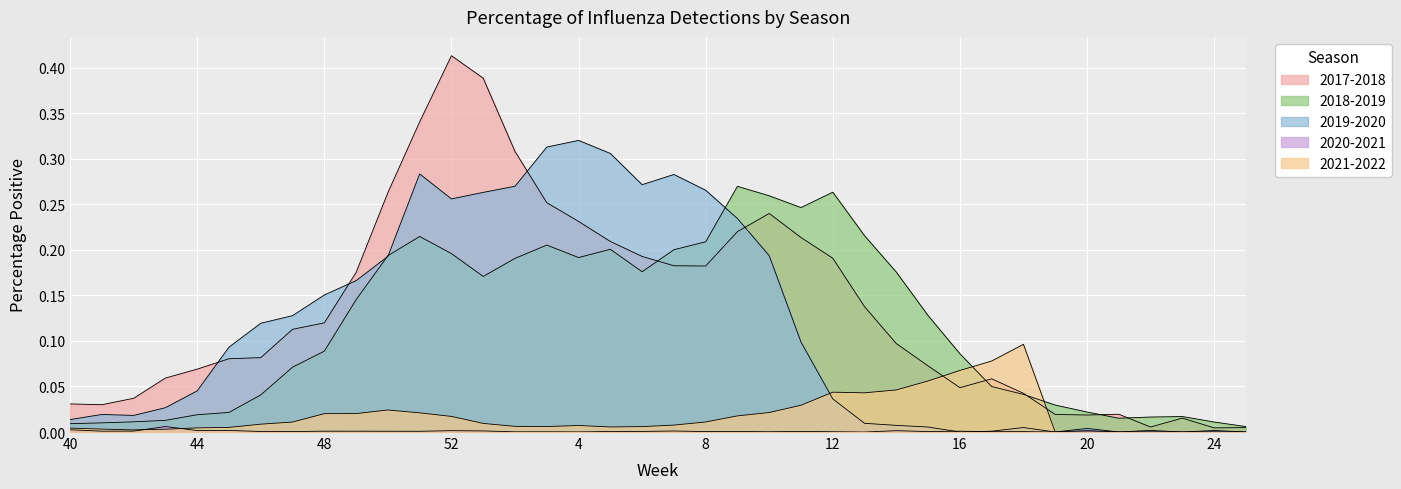

What is the total value across all series at 43?

0.1